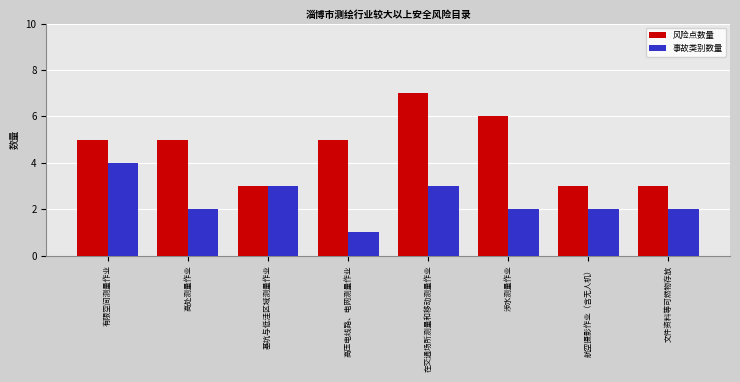

Which label corresponds to the smallest value in the chart?

高压电线路、电网测量作业